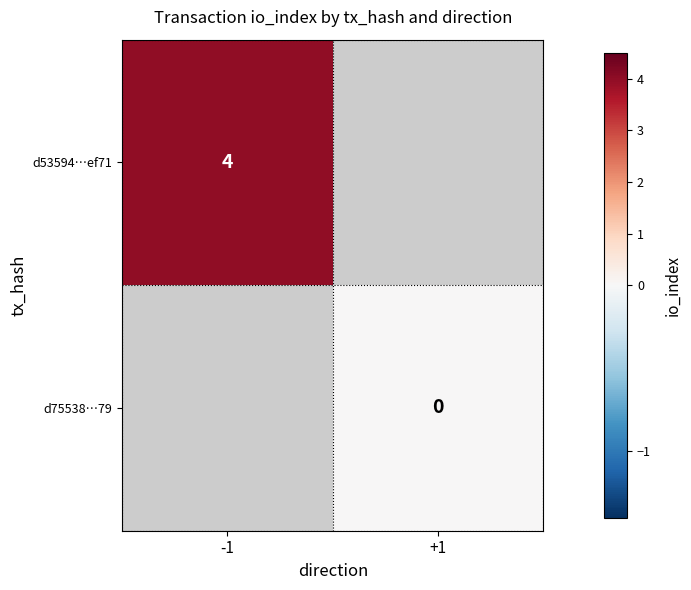

Which label corresponds to the largest value in the chart?

-1